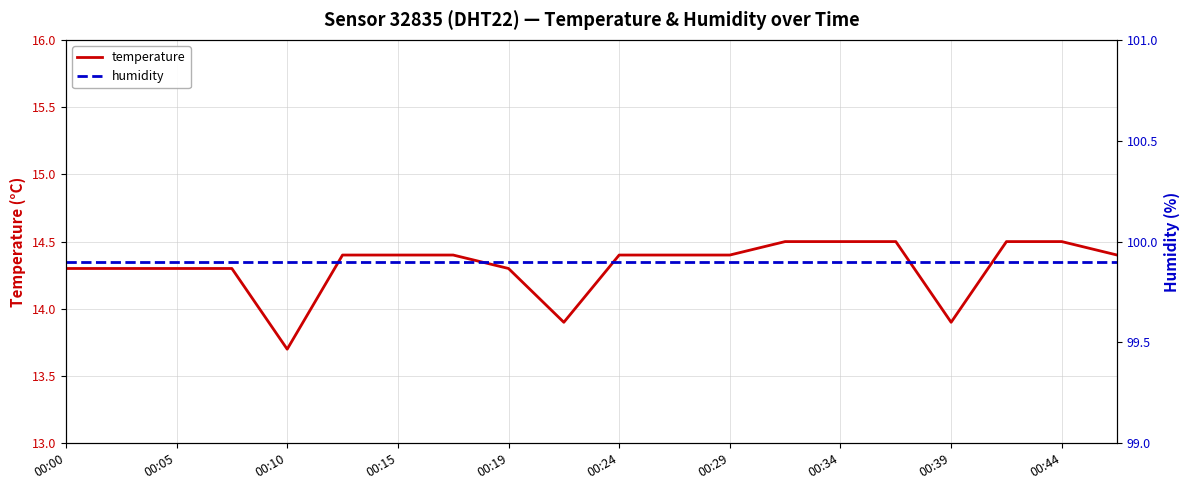

Rank the series by their average value, from lowest to highest.

temperature, humidity